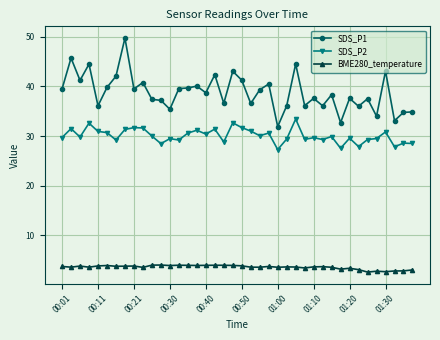

What is the value of the SDS_P2 point at the 35th from the left?

29.3